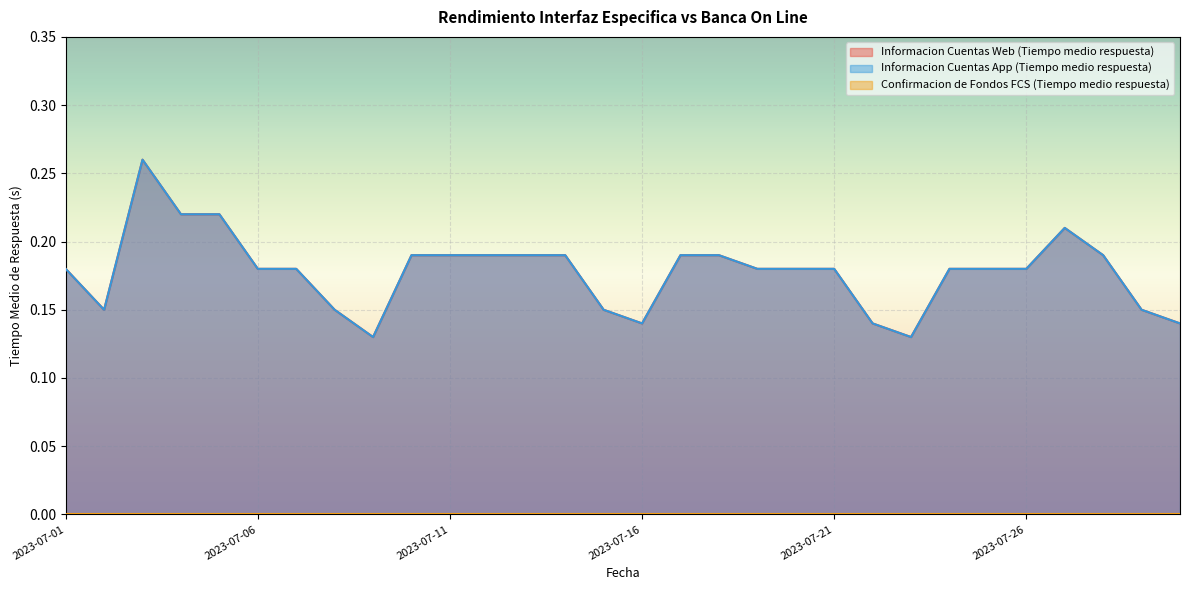

True or false: Informacion Cuentas App (Tiempo medio respuesta) and Informacion Cuentas Web (Tiempo medio respuesta) intersect in this chart.

False